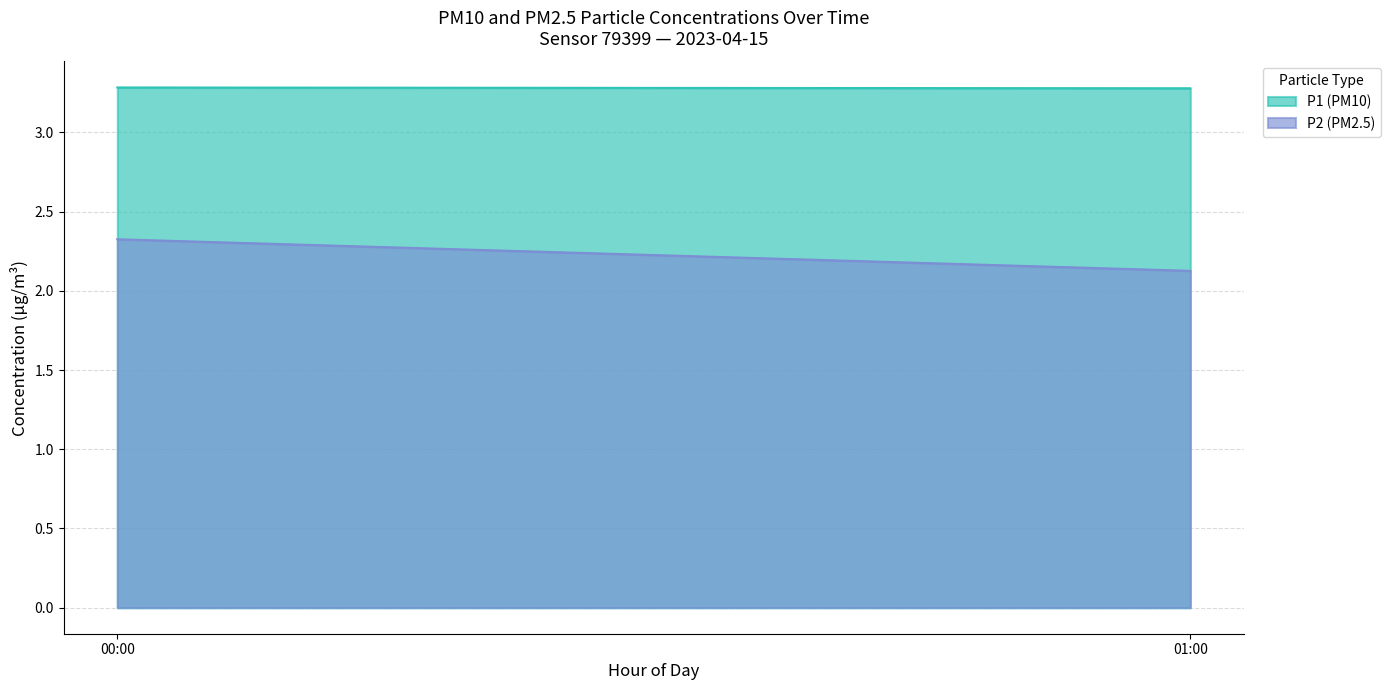

Rank the series at 22:48 from lowest to highest value.

P2, P1